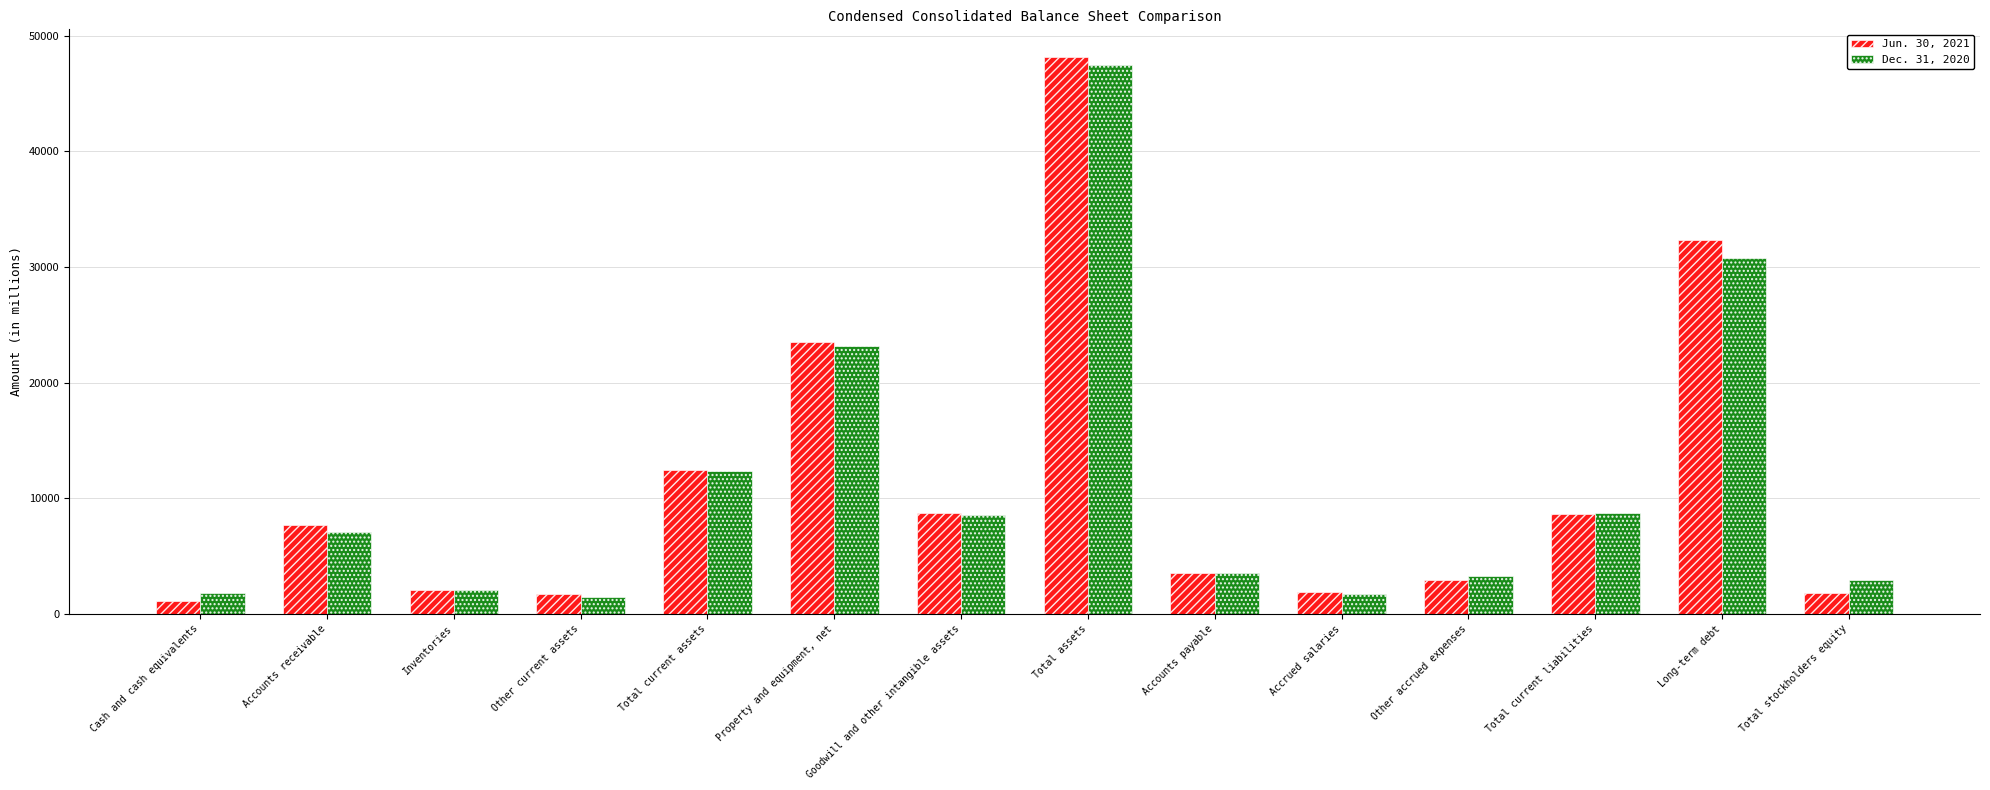

Which series has the largest range (max minus min)?

Jun. 30, 2021